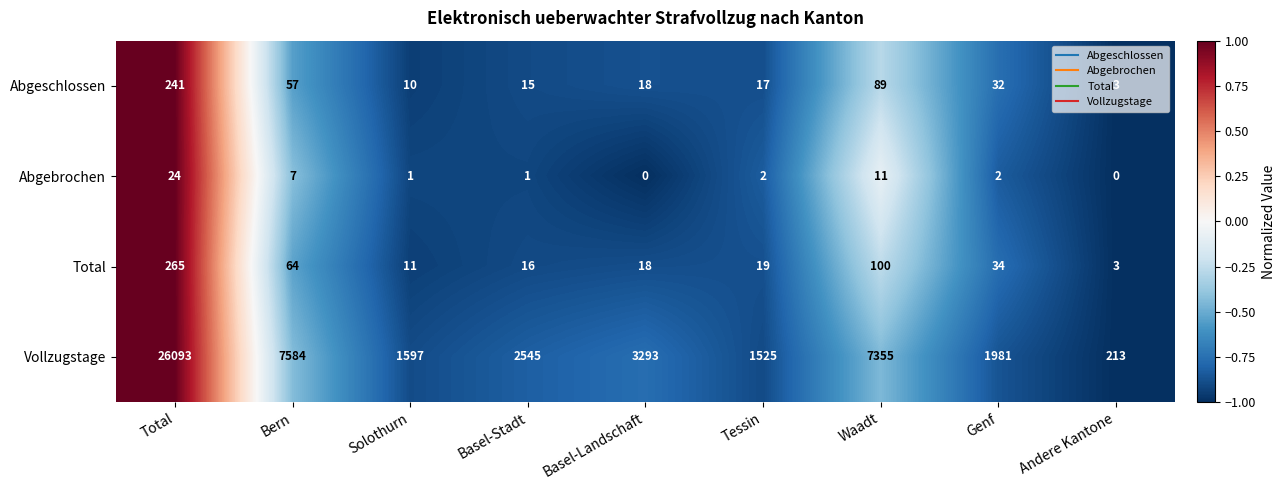

What is the difference between the highest and lowest values at Tessin?

1523